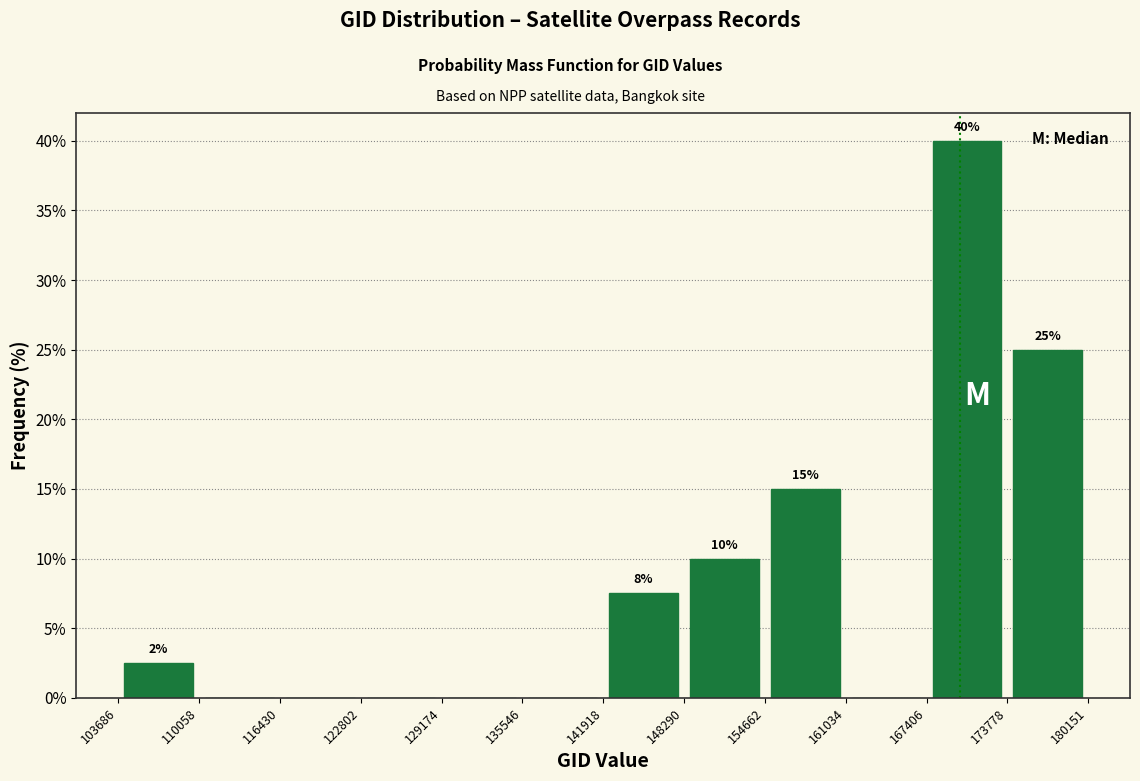

Over which range of the x-axis is the bar tallest?

167406 to 173778